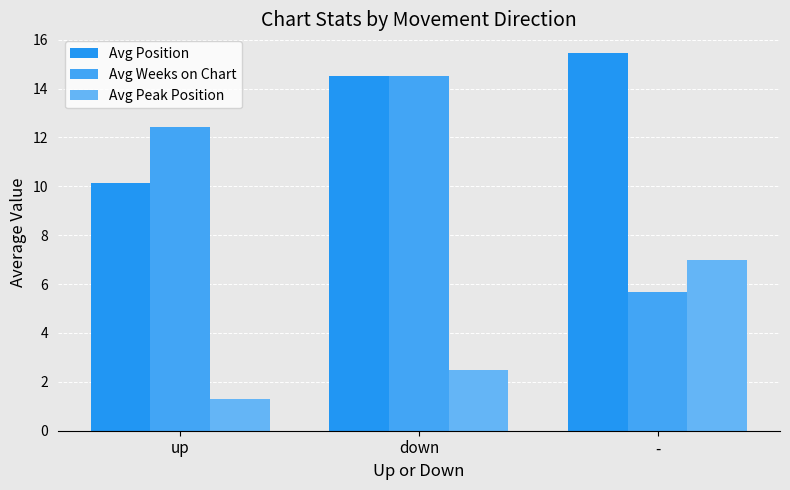

What is the label of the 2nd bar from the left?

down